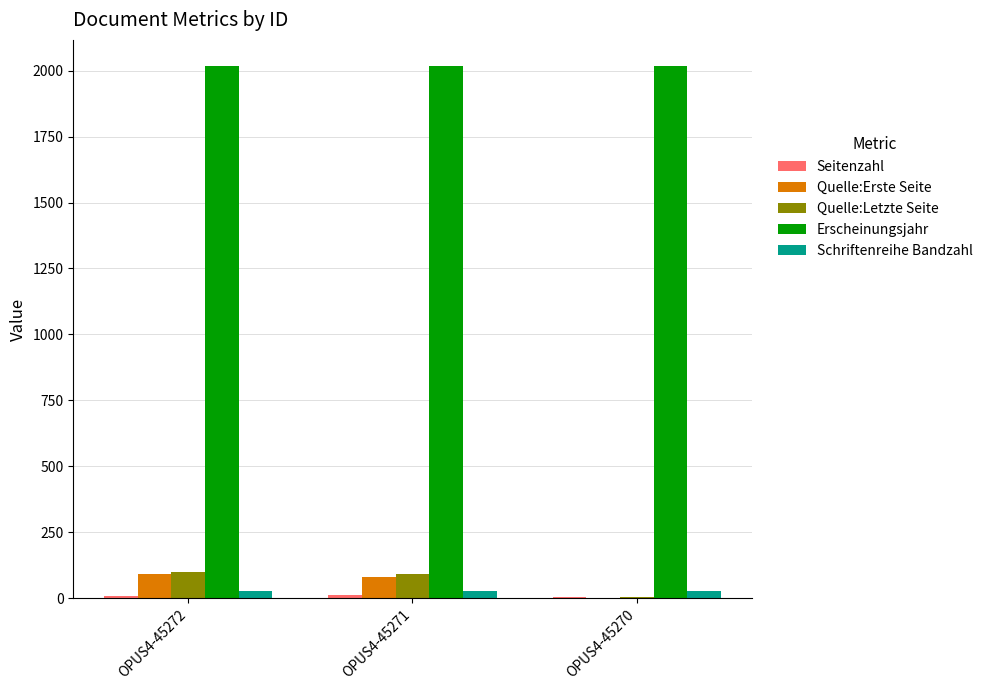

The value of Quelle:Erste Seite at OPUS4-45270 is 1. True or false?

True